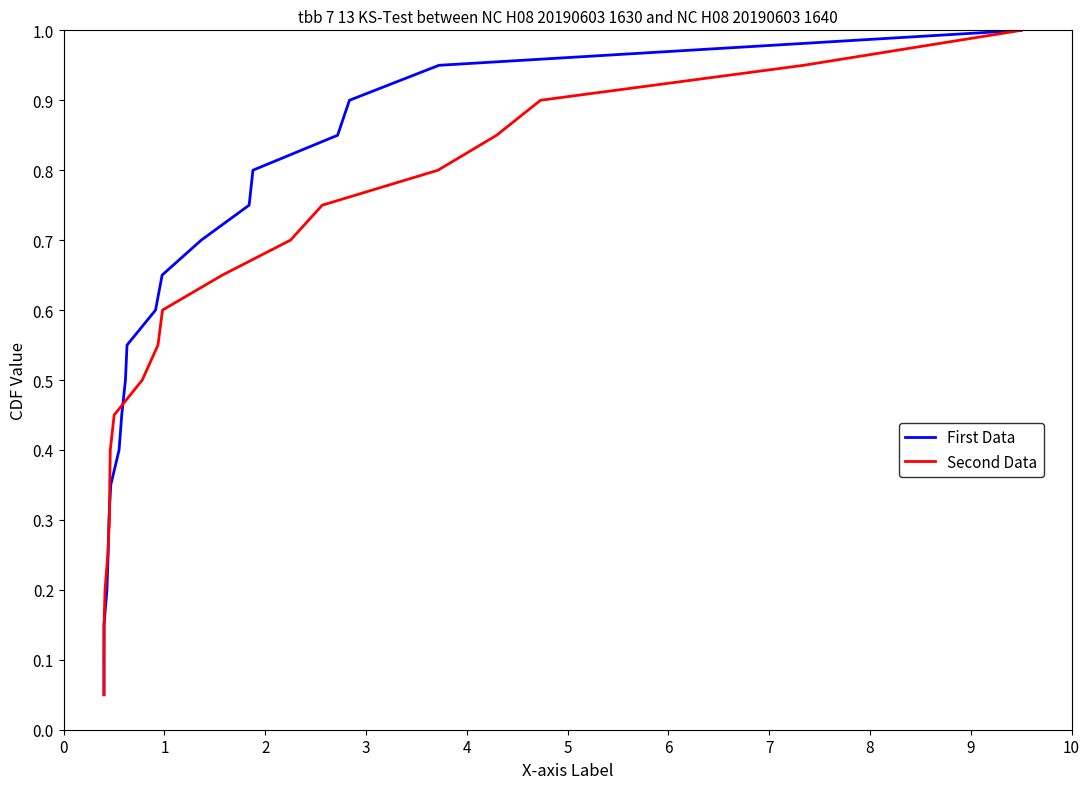

True or false: Second Data has more than 0 points higher than both neighbors.

False